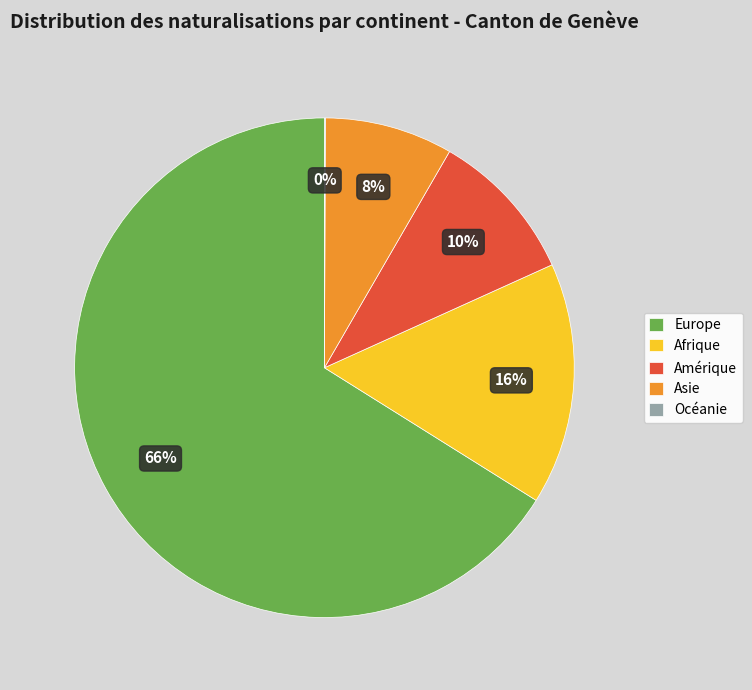

Which has a higher value, Amérique or Afrique?

Afrique